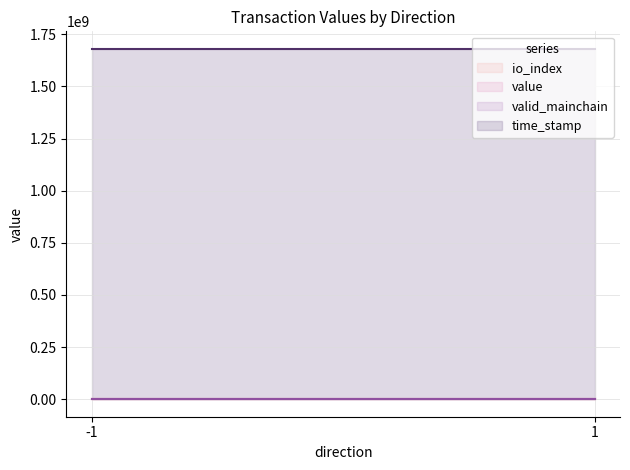

Between -1 and 1, which series saw the biggest shift?

time_stamp